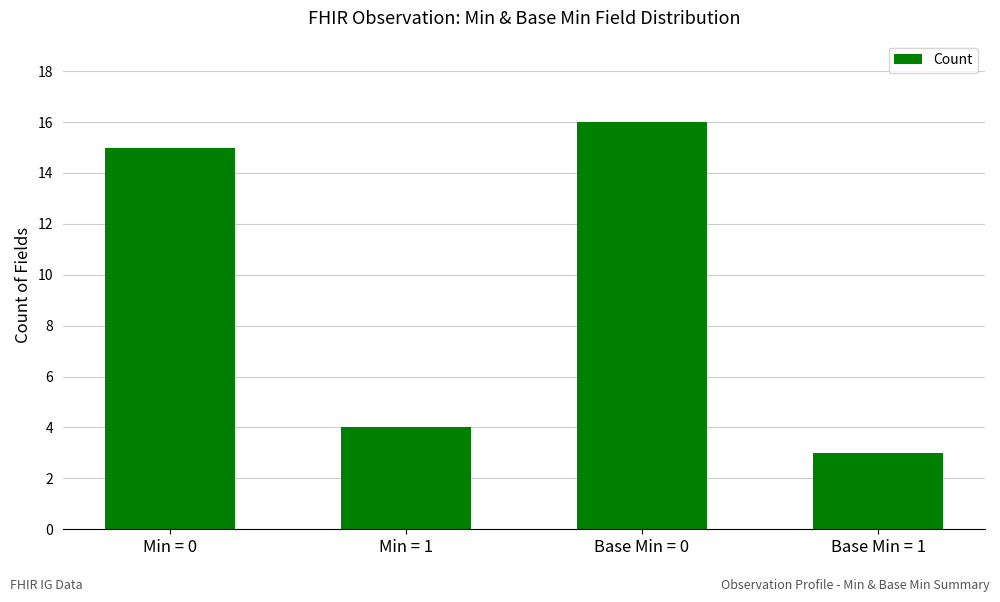

Where is the data nearest to the value 9?

Min = 1